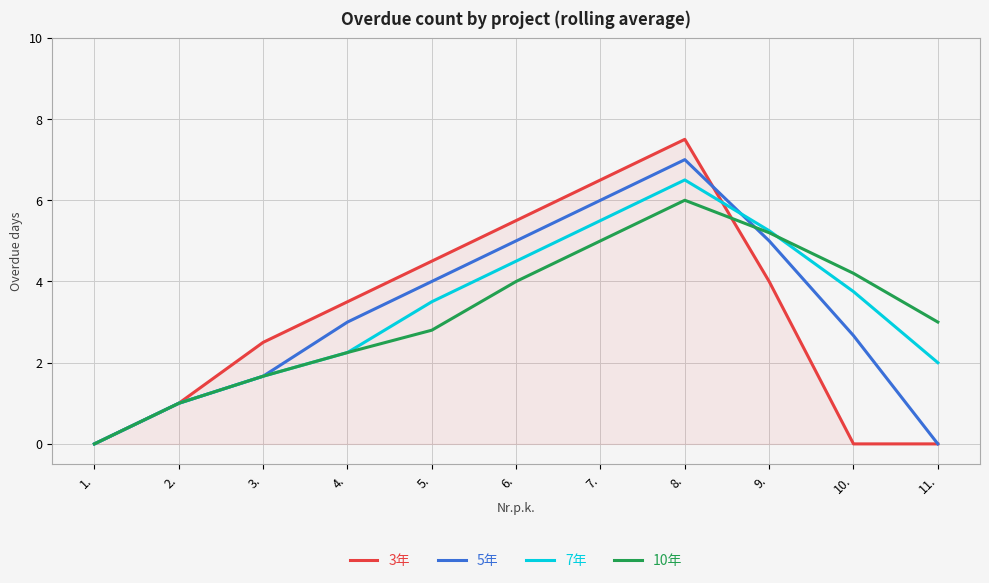

What is the difference between the 10年 values at 7. and 5.?

2.2